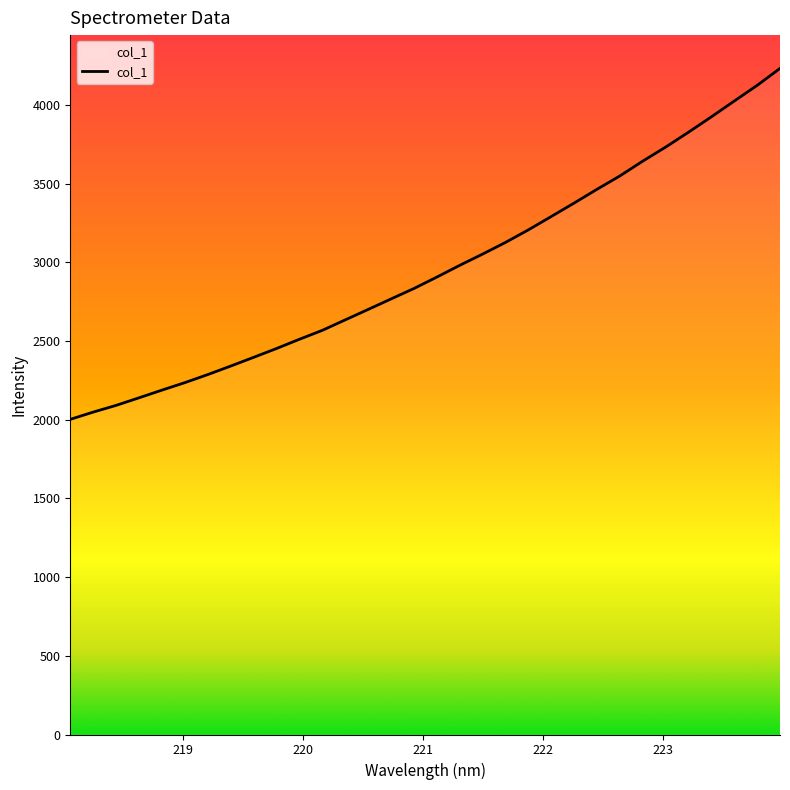

What is the greatest value displayed?

4231.2